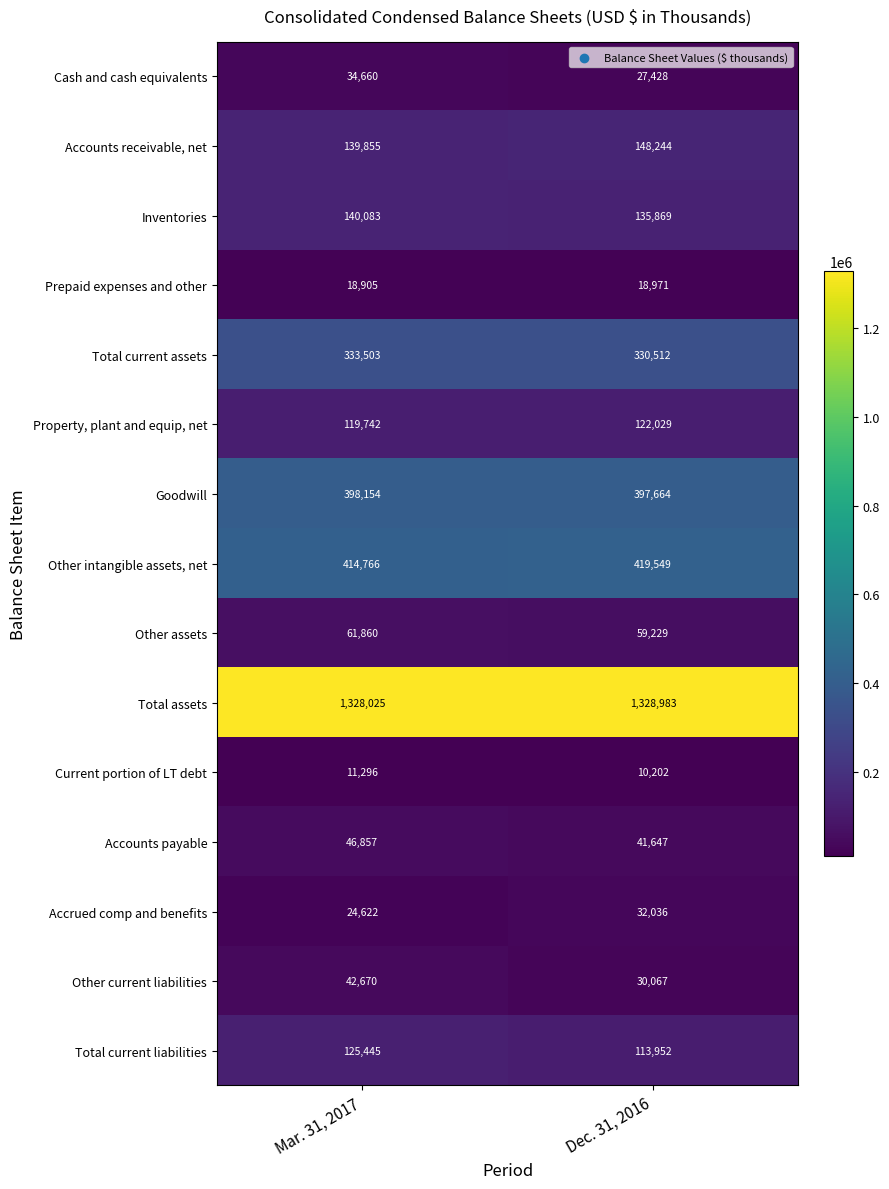

At which label is Other intangible assets, net closest to 417157?

Mar. 31, 2017